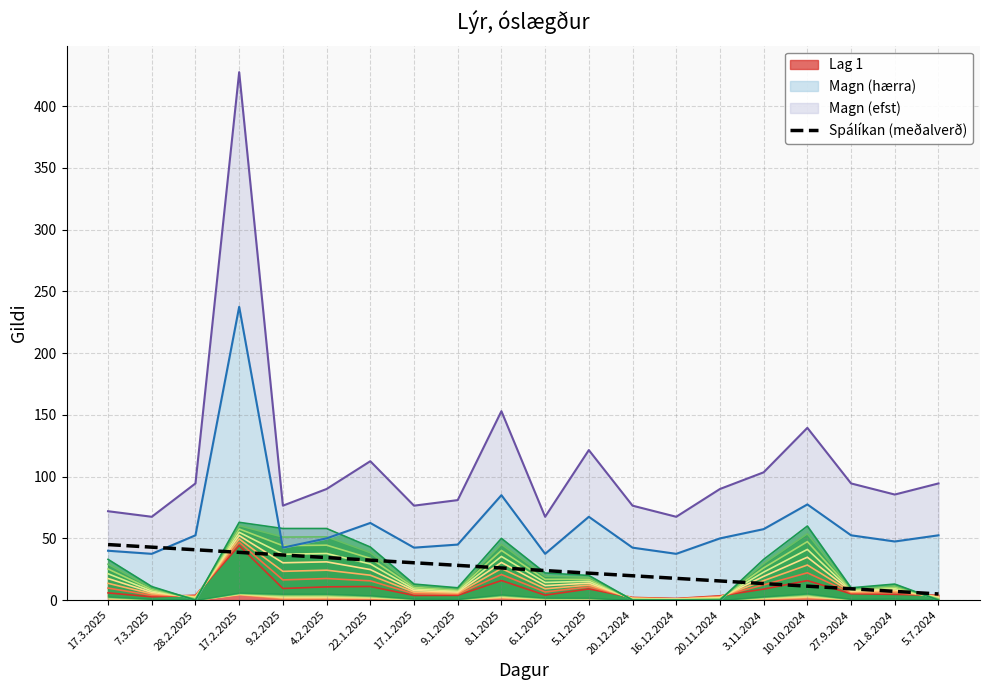

What is the label of the 15th point from the left?

20.11.2024